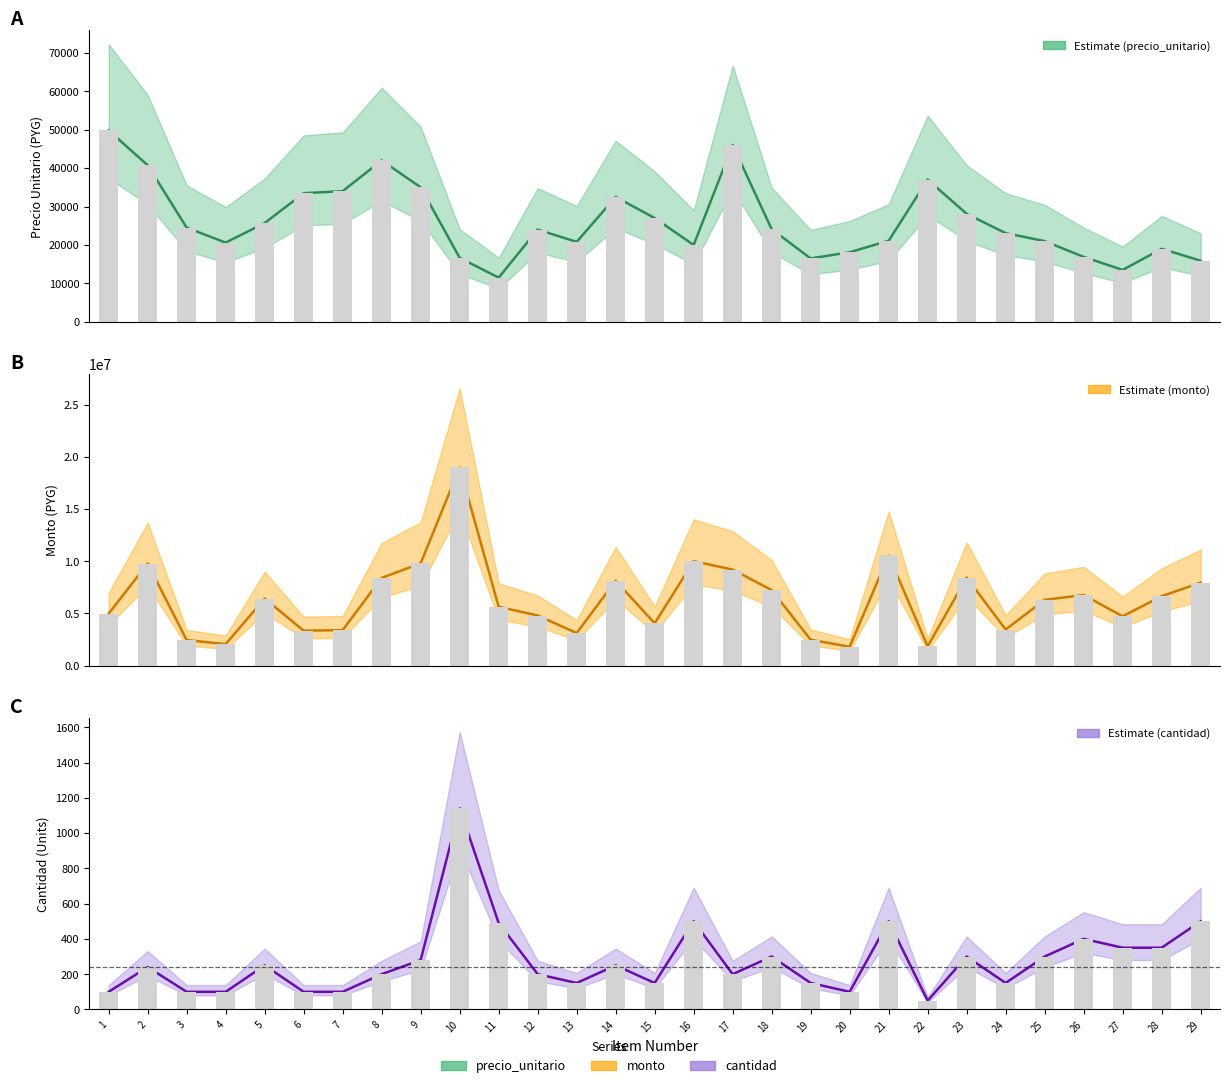

The value of precio_unitario at 8 is 42000. True or false?

True